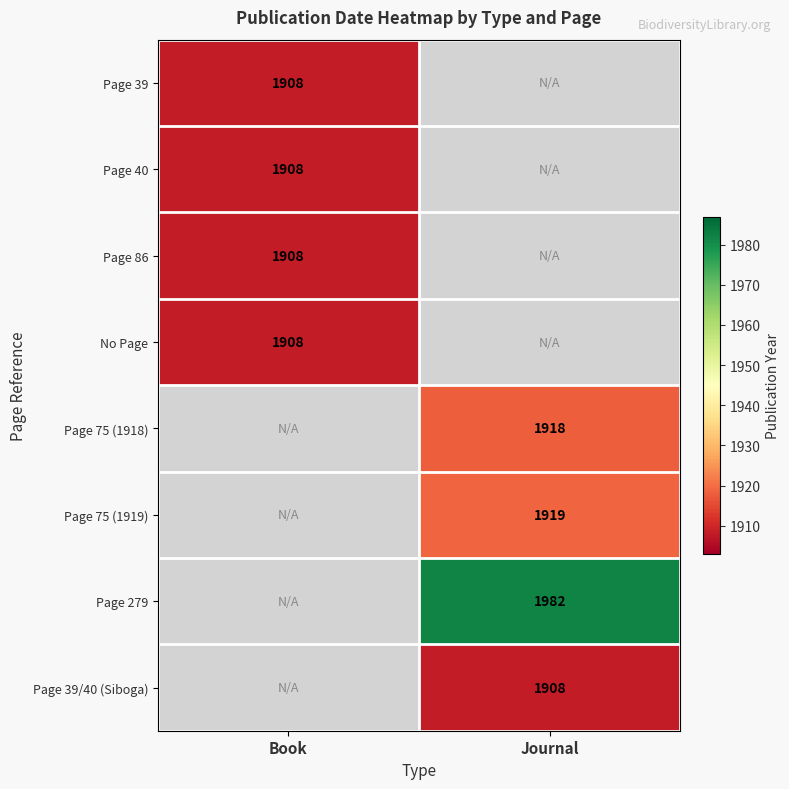

Which category has the highest value across all series?

Journal